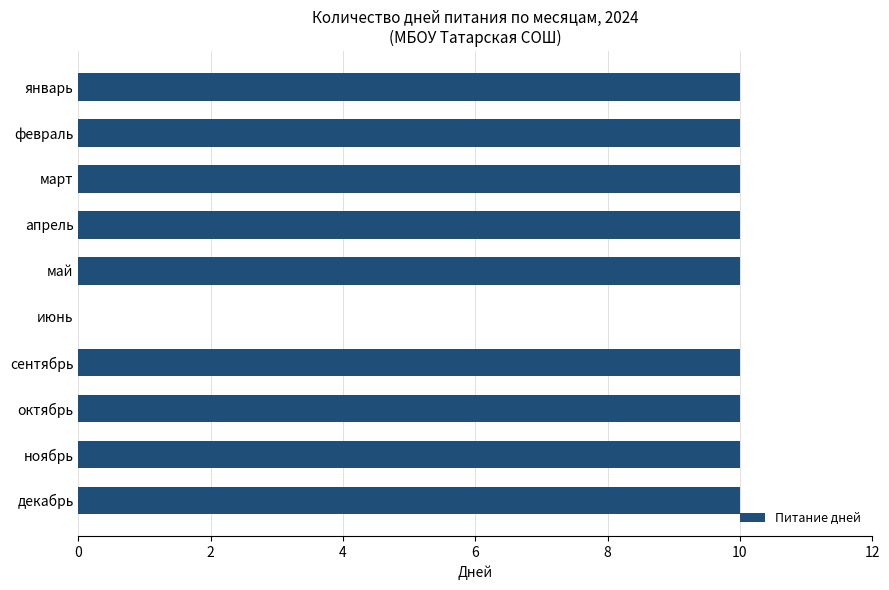

What is the greatest value displayed?

10